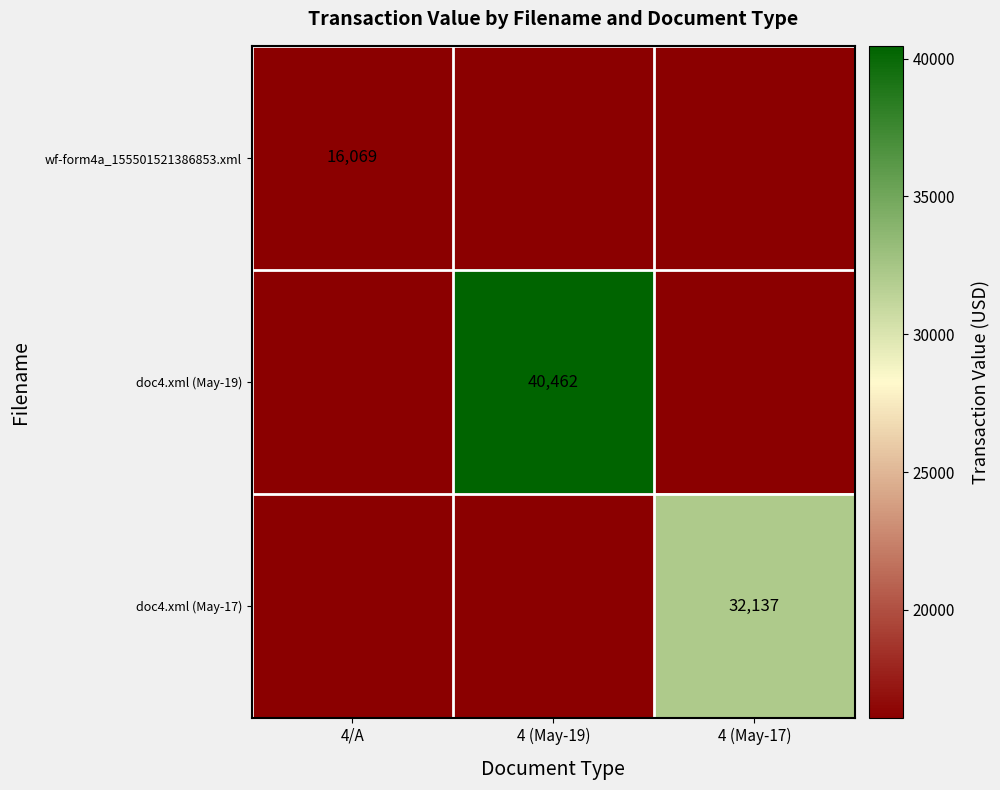

The doc4.xml (May-19) series shows 26553.0 at 4 (May-19). True or false?

False